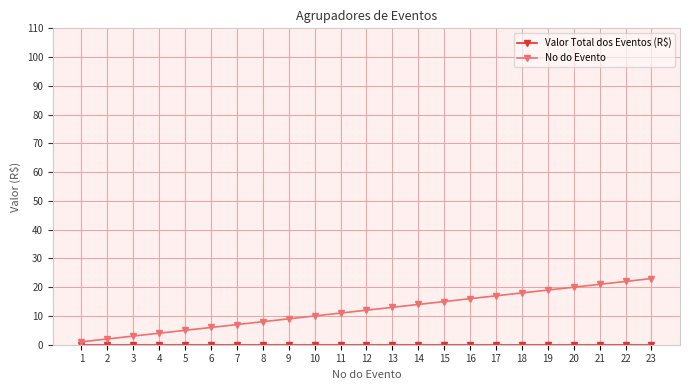

Which series has the largest range (max minus min)?

No do Evento